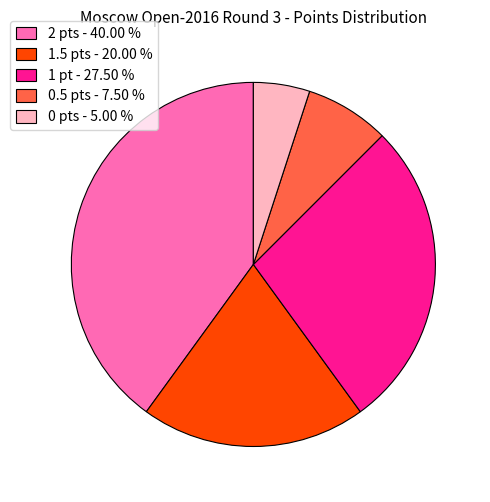

Which category has the smallest portion of the pie?

0 pts - 5.00 %